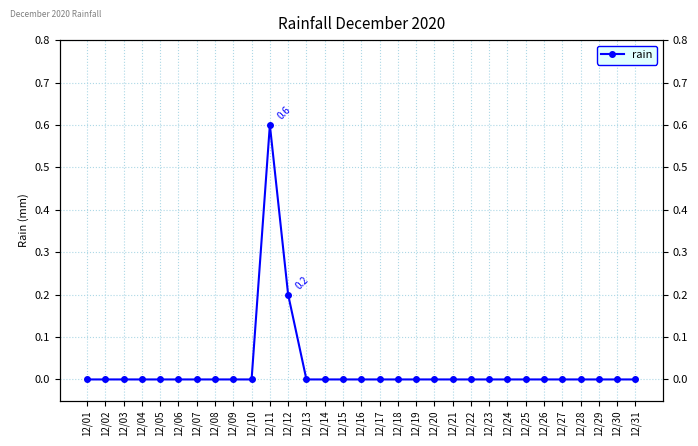

True or false: the data shows -0.4 at 12/07.

False